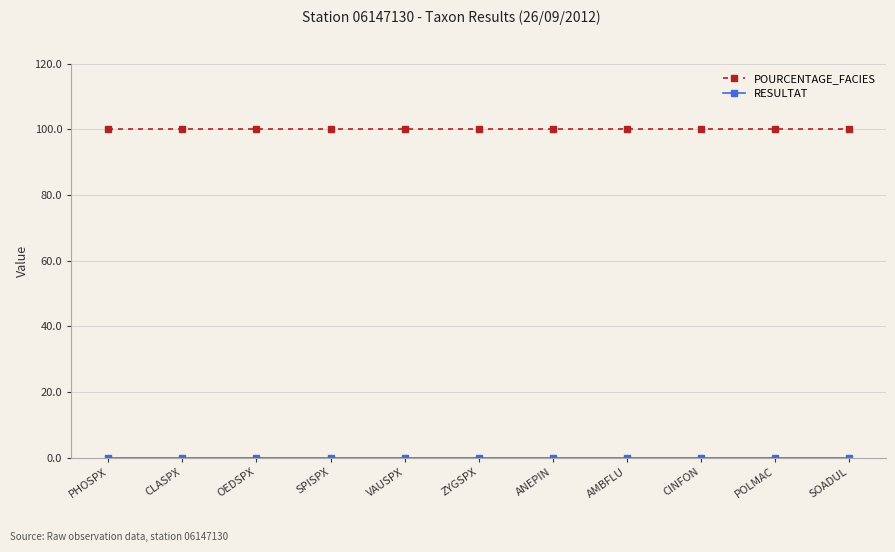

The POURCENTAGE_FACIES series shows 166 at ANEPIN. True or false?

False